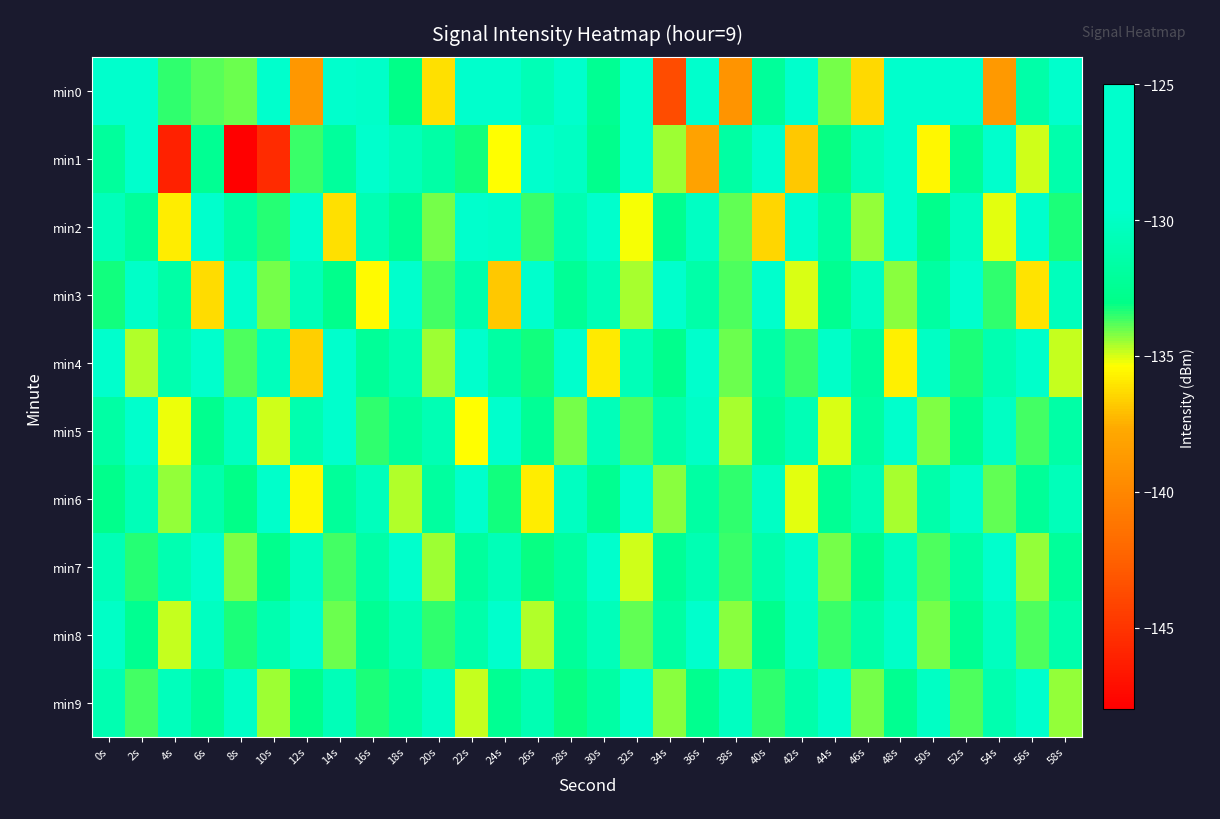

What is the total value across all series at 24s?

-1315.5